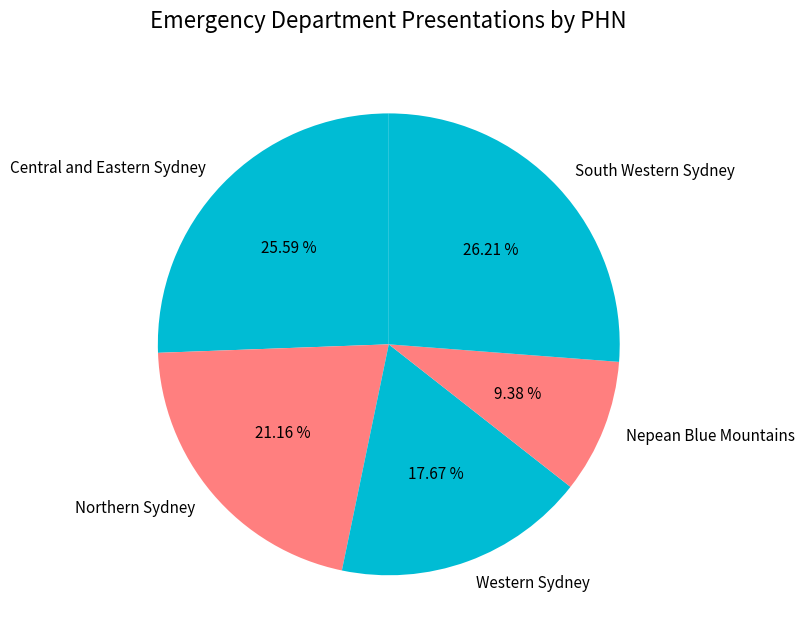

Approximately how many times larger is the value at Northern Sydney compared to South Western Sydney?

0.8